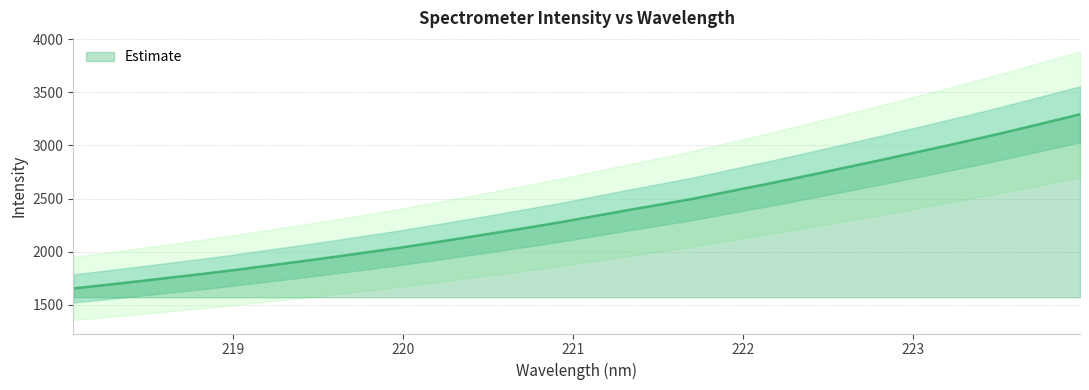

Between 218.442 and 222.6447, which is larger?

222.6447